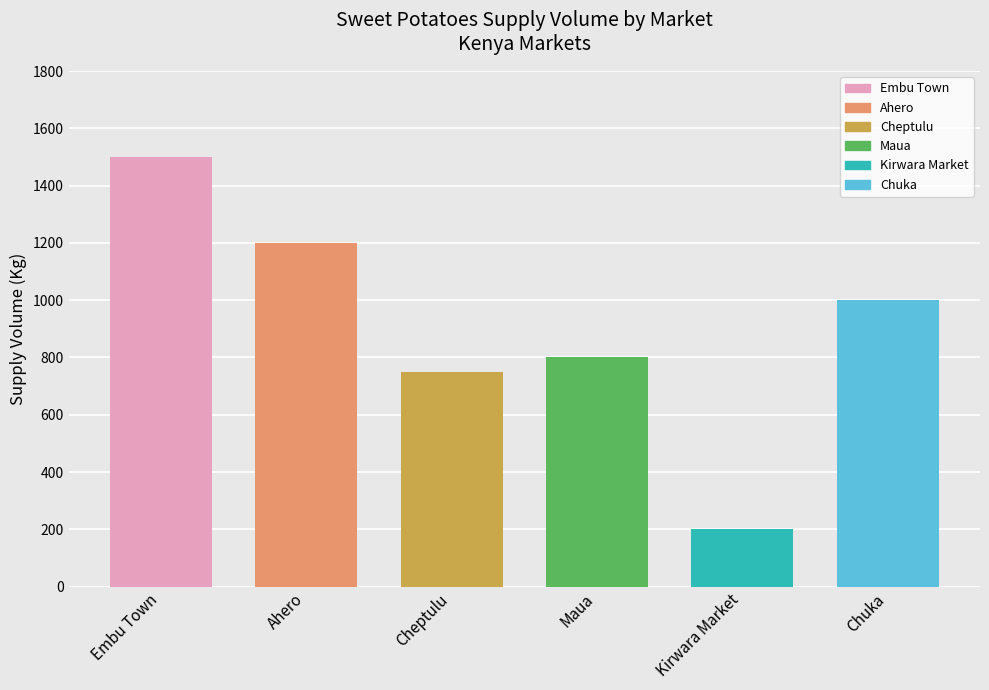

Reading left to right, list all the values displayed in this chart.

1500	1200	750	800	200	1000